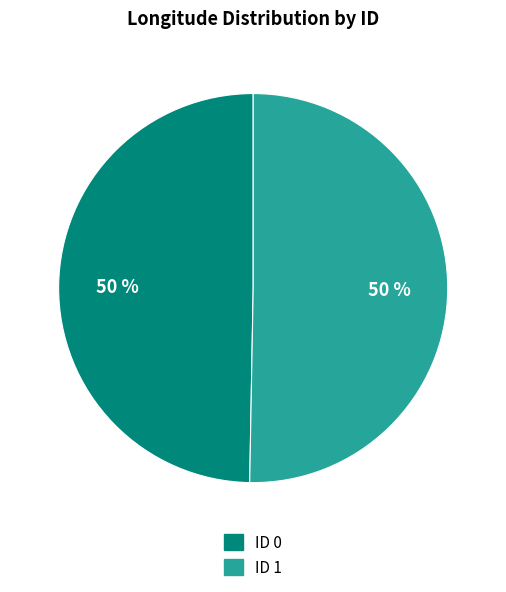

To the nearest percent, what portion does ID 0 represent?

50%